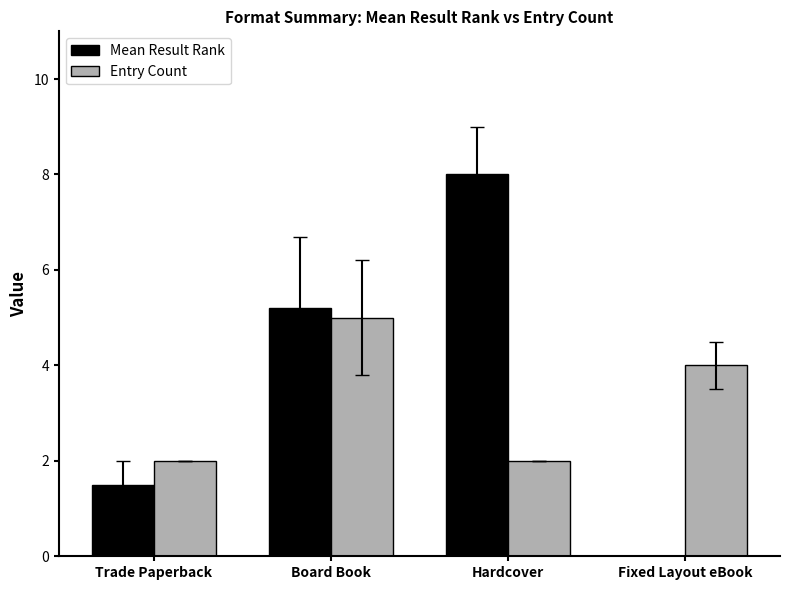

What is the total value across all series at Board Book?

10.2